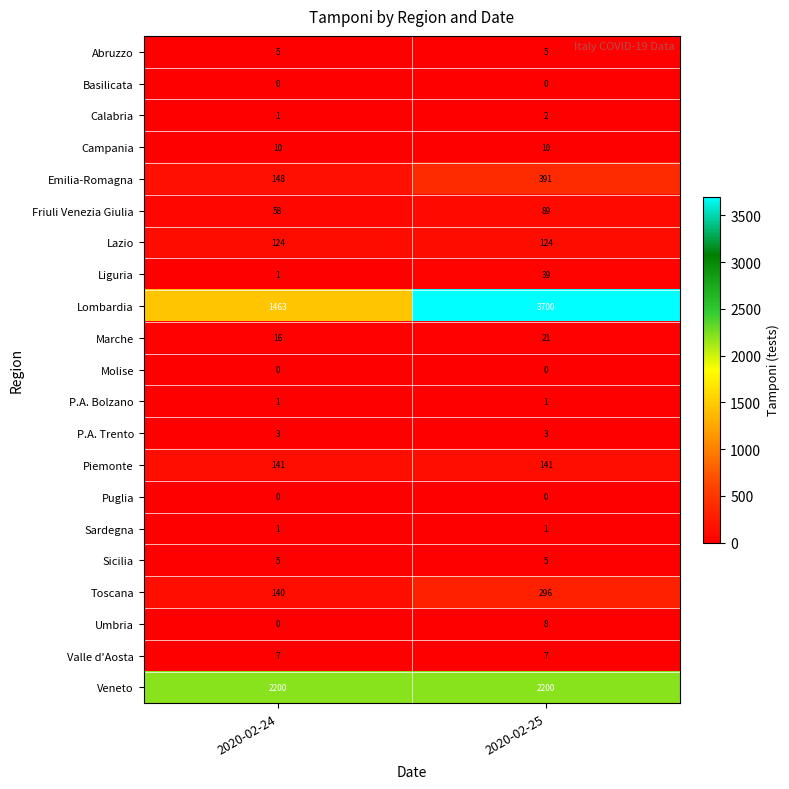

What is the greatest value displayed?

3700